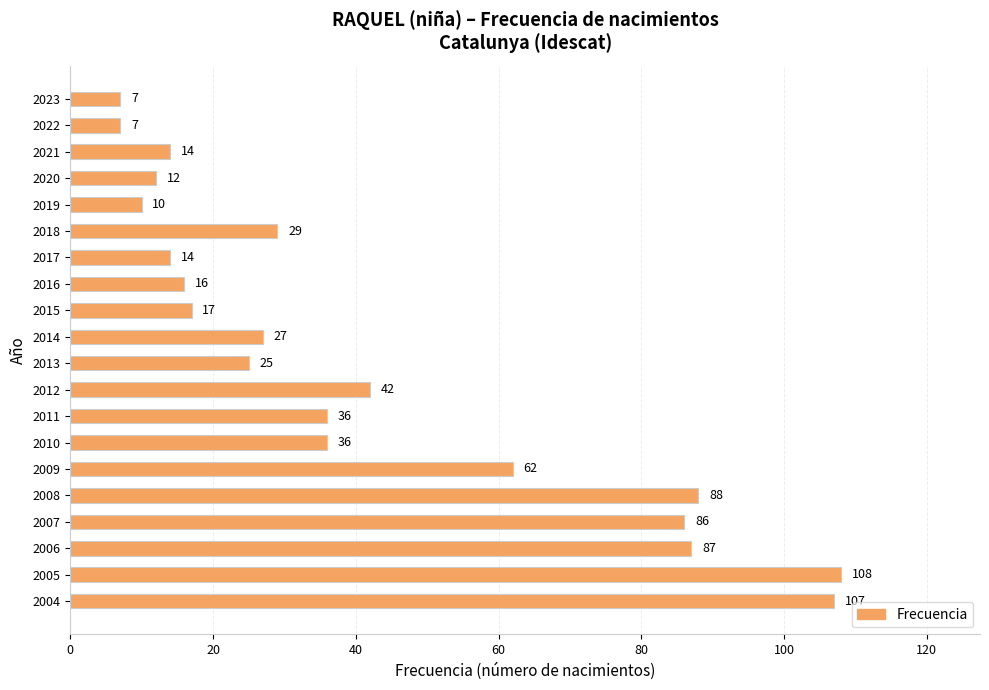

At which label is the value closest to 57?

2009